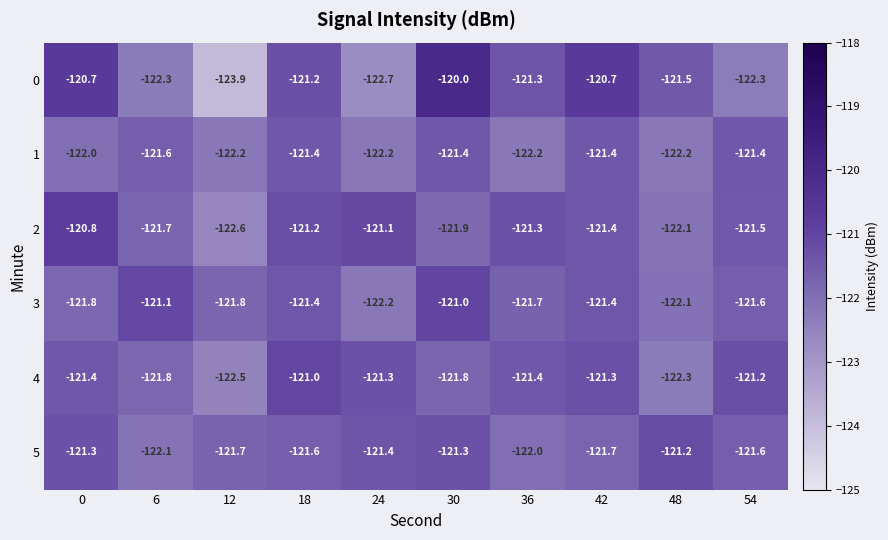

Count the number of data series in this chart.

6